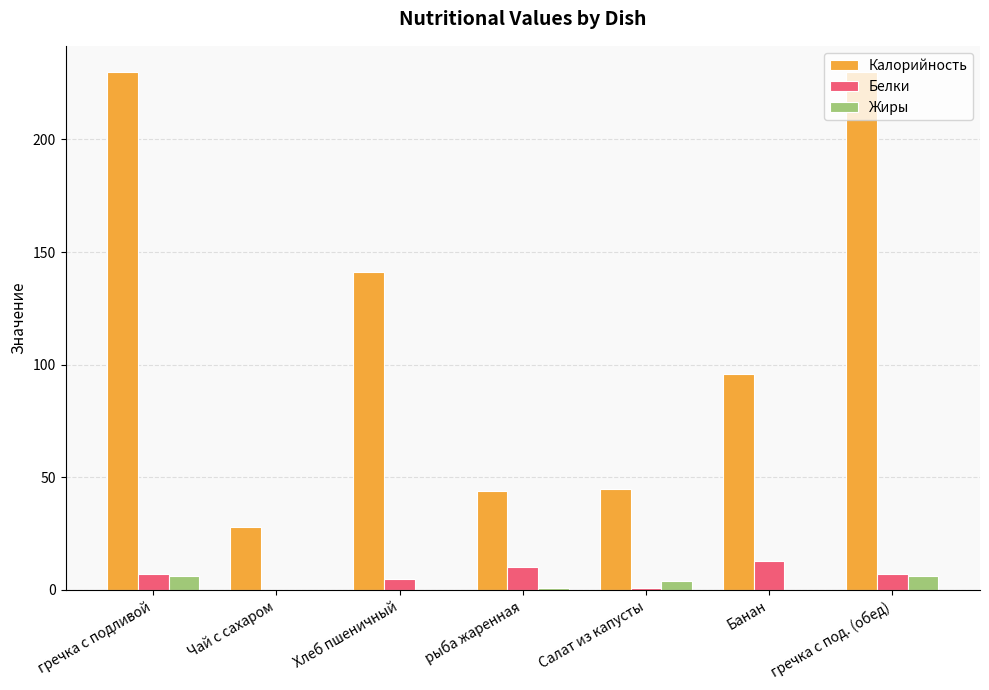

What is the maximum value shown in the chart?

230